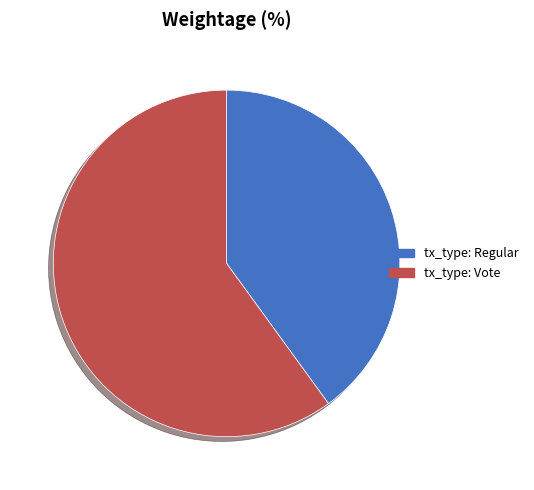

Which slice represents more than half of the pie?

tx_type: Vote